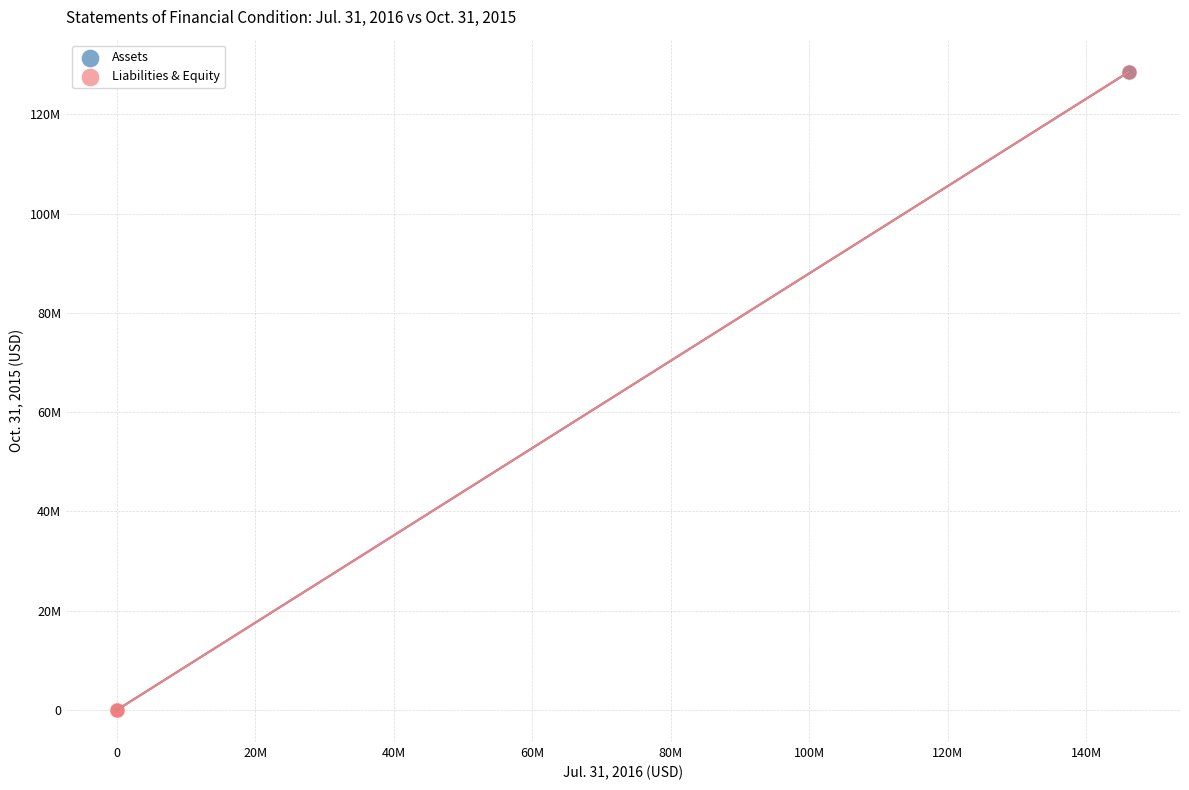

What are all the series names shown in the legend?

Assets, Liabilities & Equity